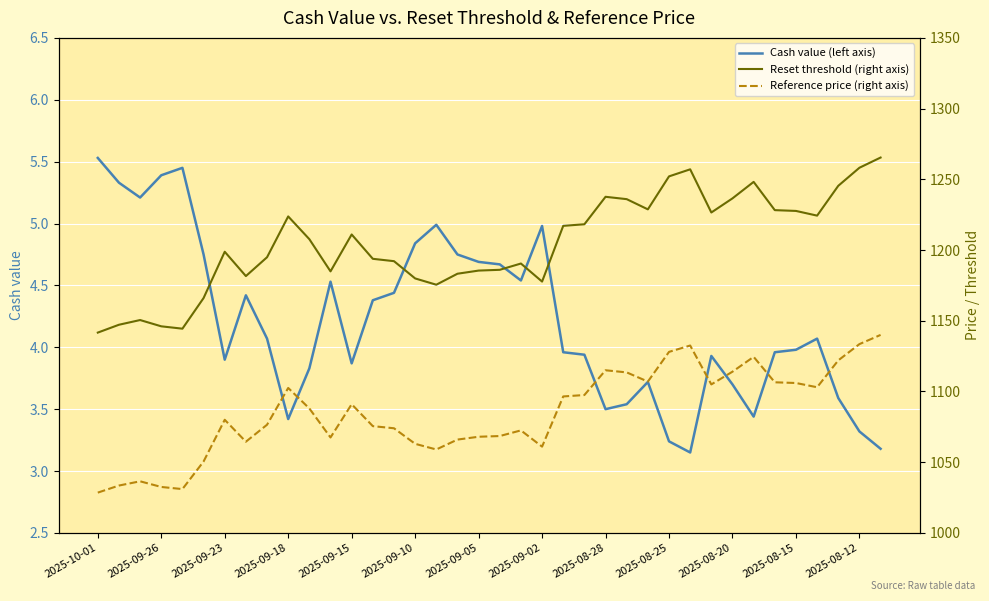

How many data points in Reset threshold (right axis) are above 1207?

19